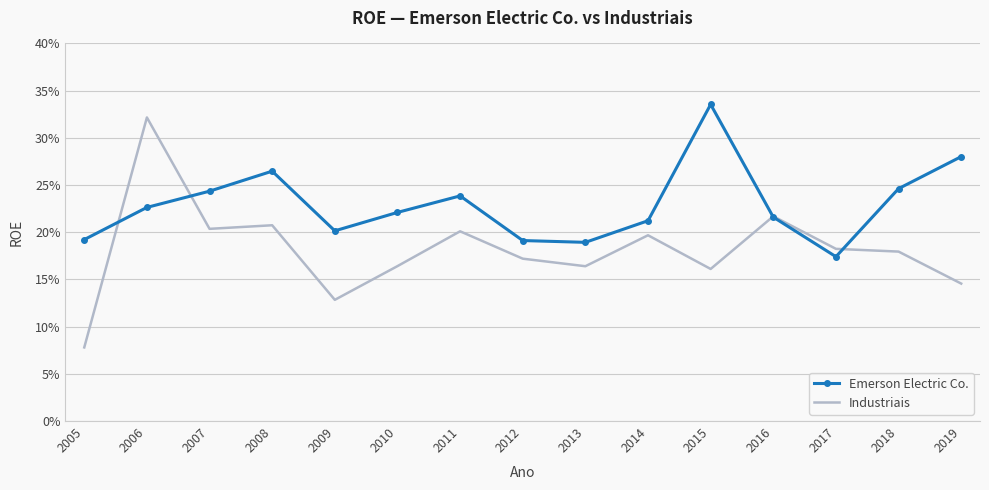

Between 2013 and 2018, which is larger?

2018